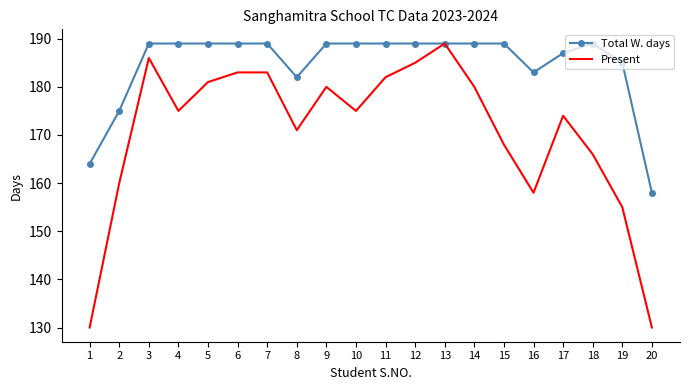

Which series has the largest range (max minus min)?

Present